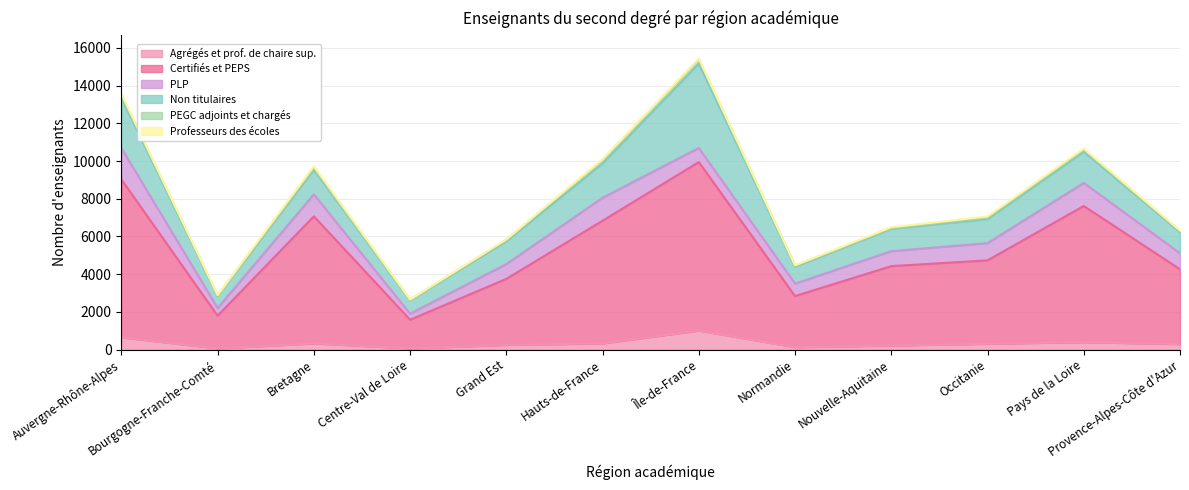

True or false: Certifiés et PEPS and Agrégés et prof. de chaire sup. intersect in this chart.

False